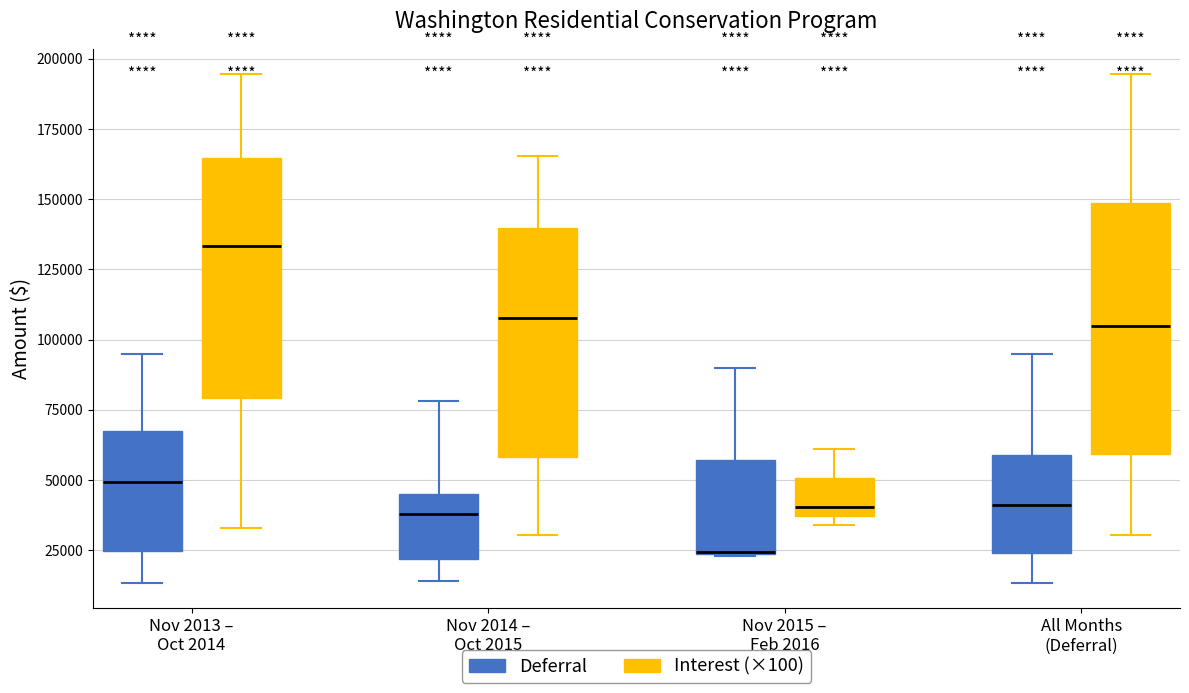

Reading left to right, read every box against the y-axis: the position of its median line, the range the box covers, and the ends of its whiskers. The values are not printed on the chart, so give them approximately, as read against the axis.

Nov 2013 – Oct 2014 (Deferral): median 50000, box 25000 to 65000, whiskers 15000 to 95000
Nov 2013 – Oct 2014 (Interest (×100)): median 135000, box 80000 to 165000, whiskers 35000 to 195000
Nov 2014 – Oct 2015 (Deferral): median 40000, box 20000 to 45000, whiskers 15000 to 80000
Nov 2014 – Oct 2015 (Interest (×100)): median 110000, box 60000 to 140000, whiskers 30000 to 165000
Nov 2015 – Feb 2016 (Deferral): median 25000 (drawn on the box's lower edge), box 25000 to 55000, whiskers 25000 to 90000
Nov 2015 – Feb 2016 (Interest (×100)): median 40000, box 35000 to 50000, whiskers 35000 (just below the box's lower edge) to 60000
All Months (Deferral) (Deferral): median 40000, box 25000 to 60000, whiskers 15000 to 95000
All Months (Deferral) (Interest (×100)): median 105000, box 60000 to 150000, whiskers 30000 to 195000